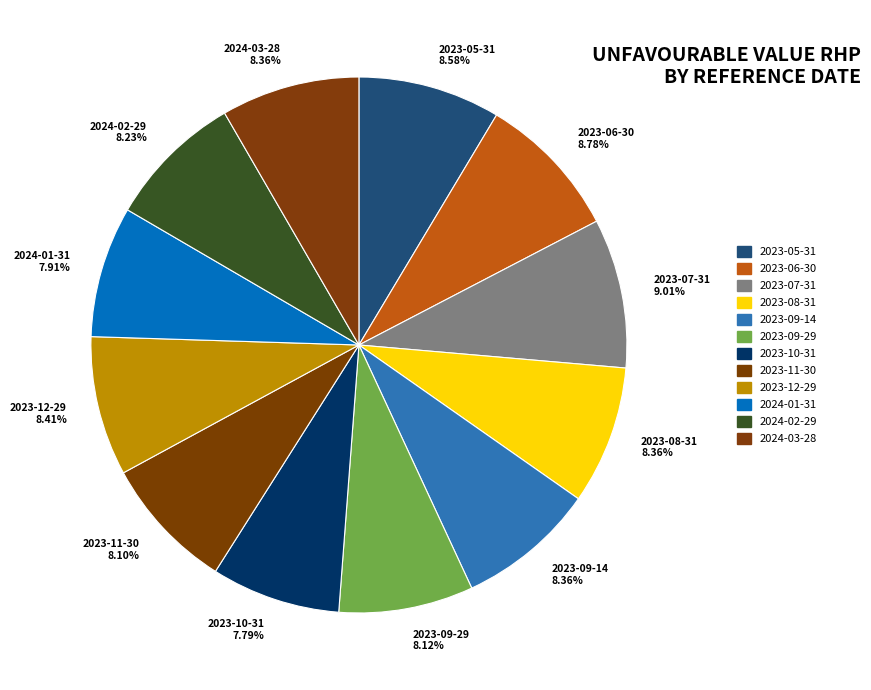

What is the ratio of the value at 2023-08-31 8.36% to the value at 2023-06-30 8.78%?

1.0